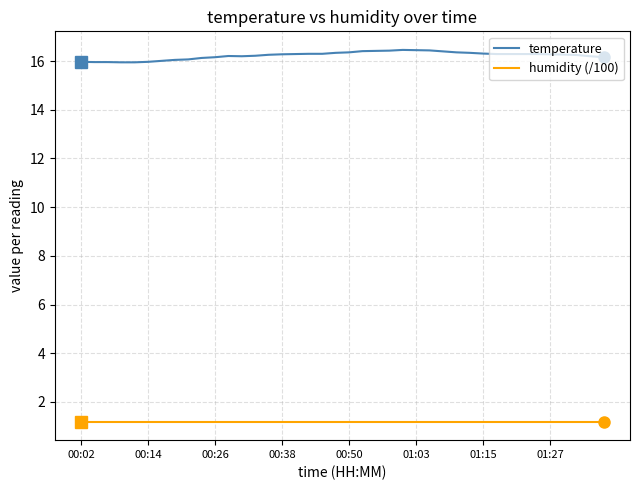

What is the highest value of the temperature series?

16.5